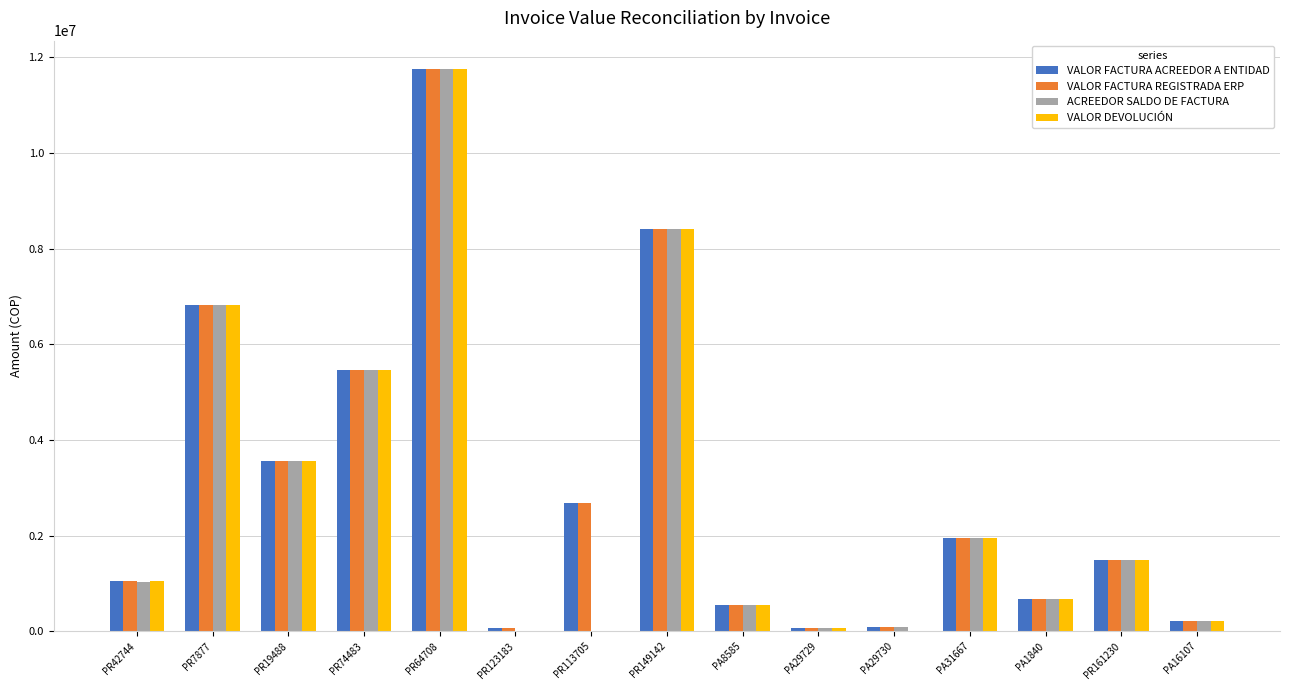

The value of VALOR FACTURA REGISTRADA ERP at PR123183 is 67725. True or false?

True